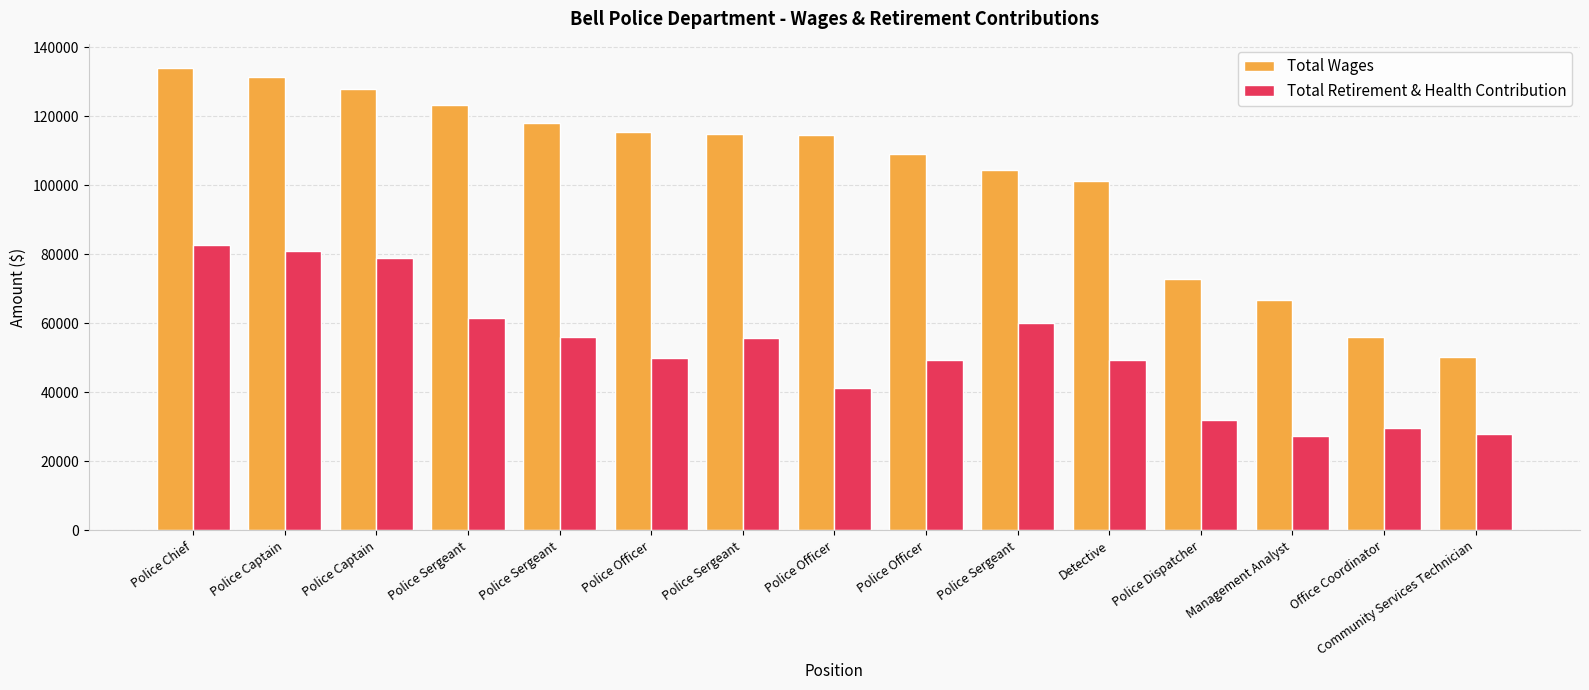

What is the difference between the maximum and minimum values in the Total Retirement & Health Contribution series?

55251